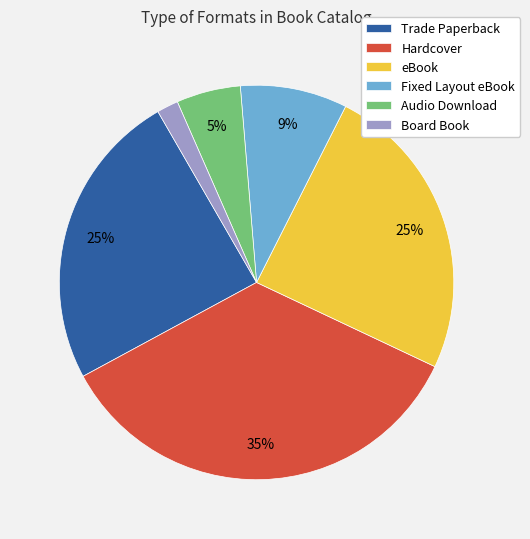

Combined, do Hardcover and Audio Download account for over 50%?

No